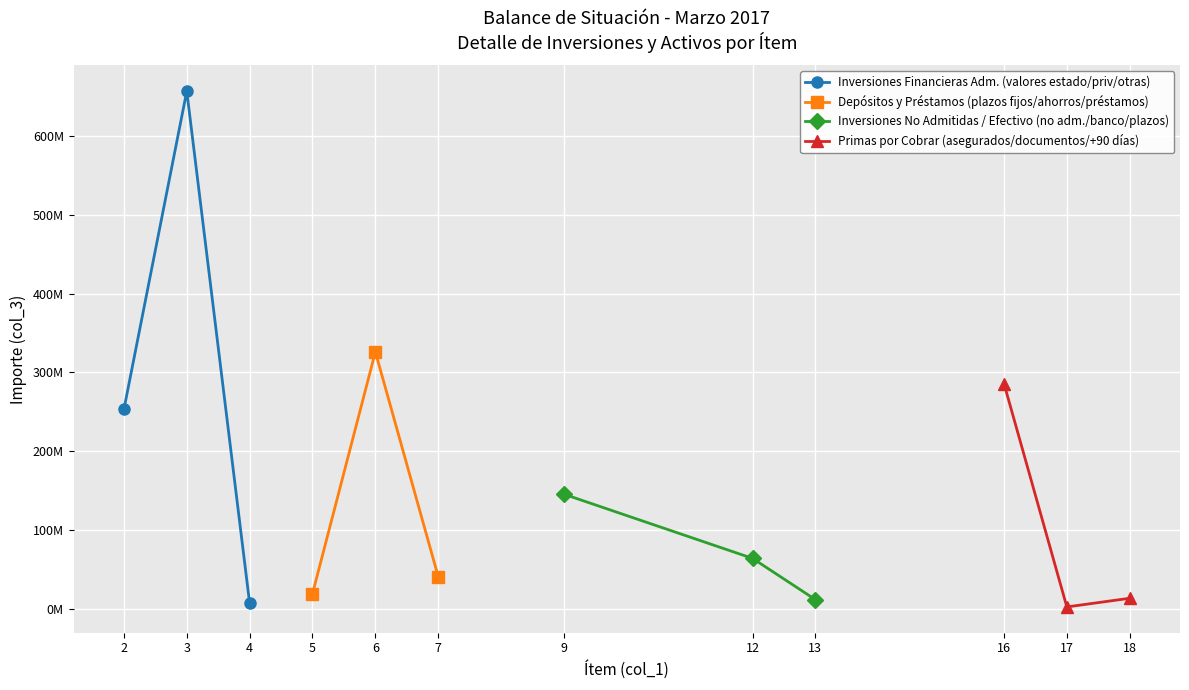

What is the sum of all Depósitos y Préstamos (plazos fijos/ahorros/préstamos) values?

385702297.3